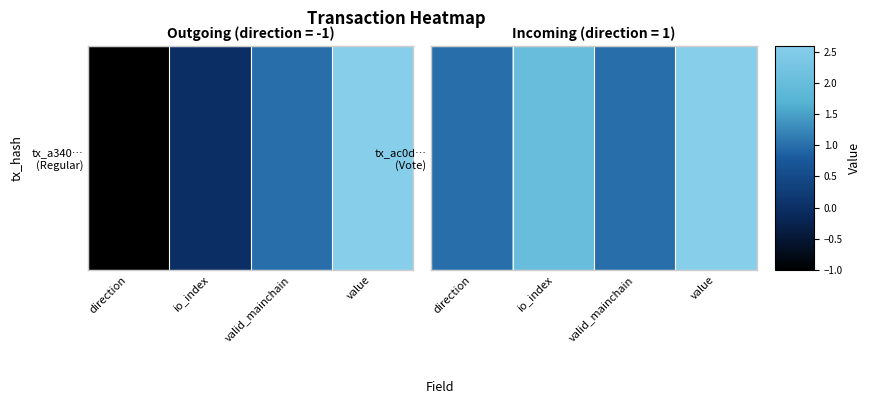

What is the ratio of the value at io_index to the value at direction?

2.0